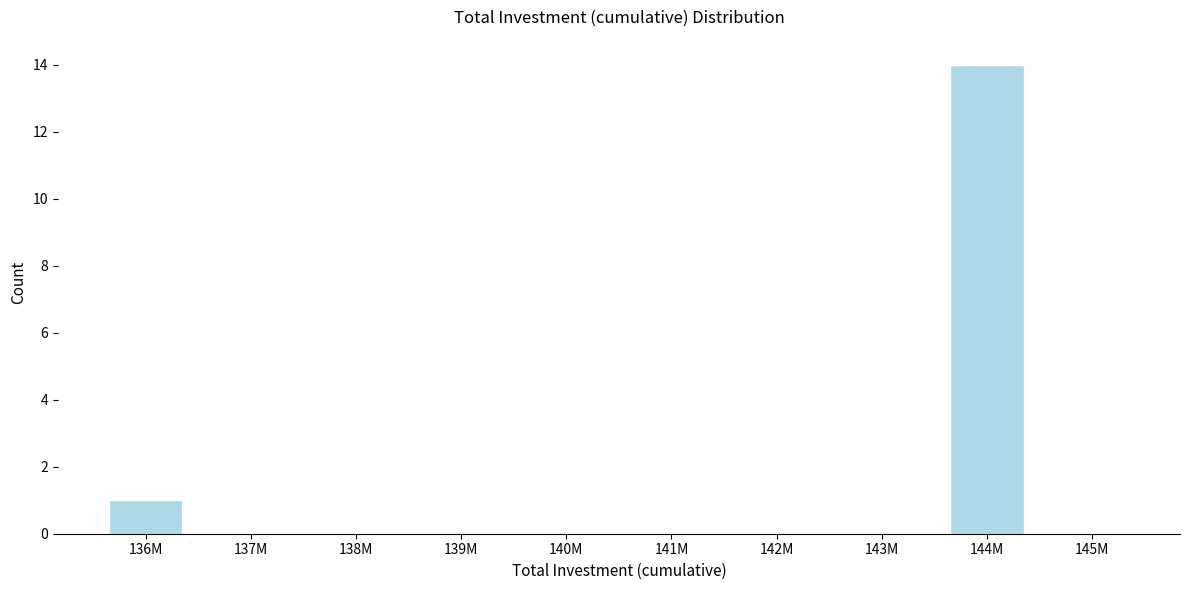

Reading left to right, what are all the values shown in this chart?

136M=1	137M=0	138M=0	139M=0	140M=0	141M=0	142M=0	143M=0	144M=14	145M=0